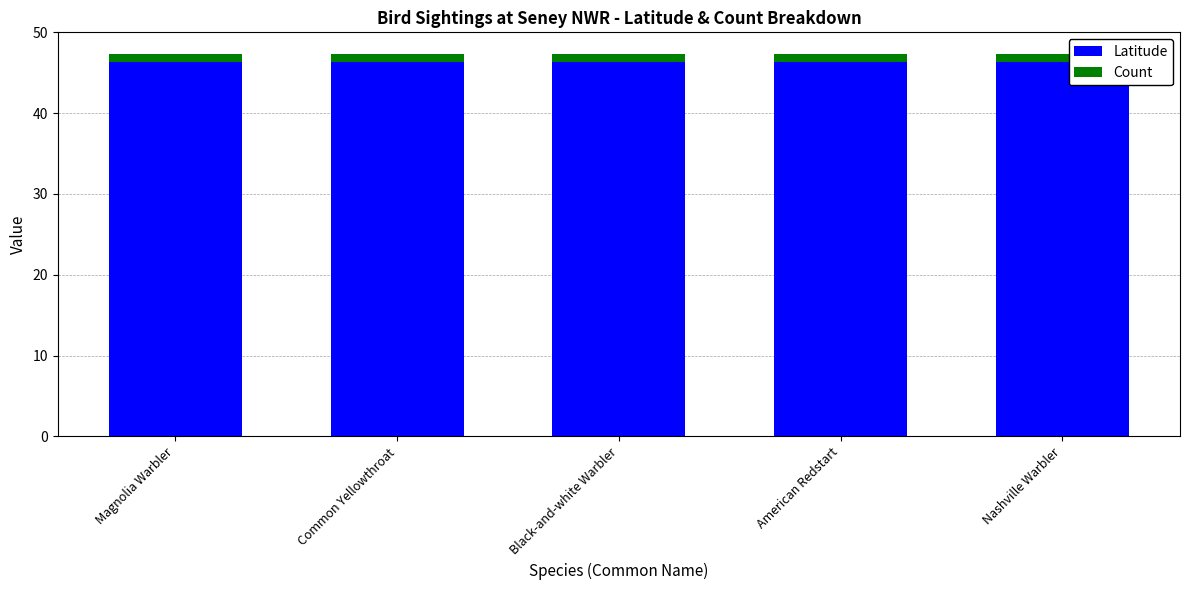

What is the total value across all series at Nashville Warbler?

47.3